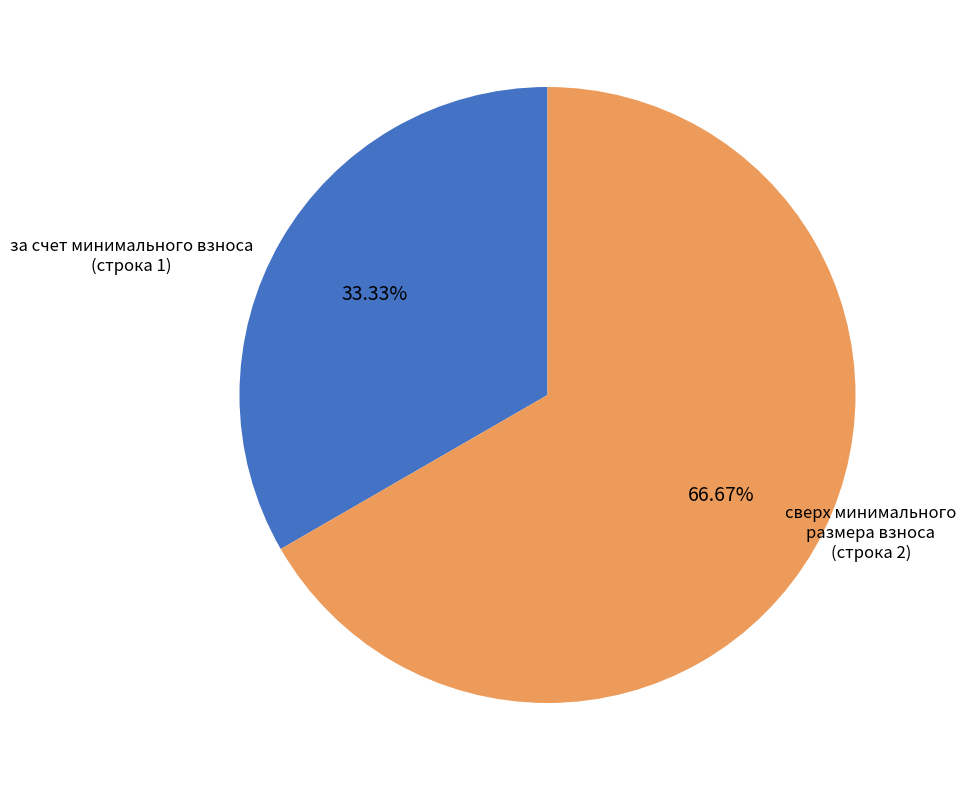

Is there a majority slice in this chart?

Yes